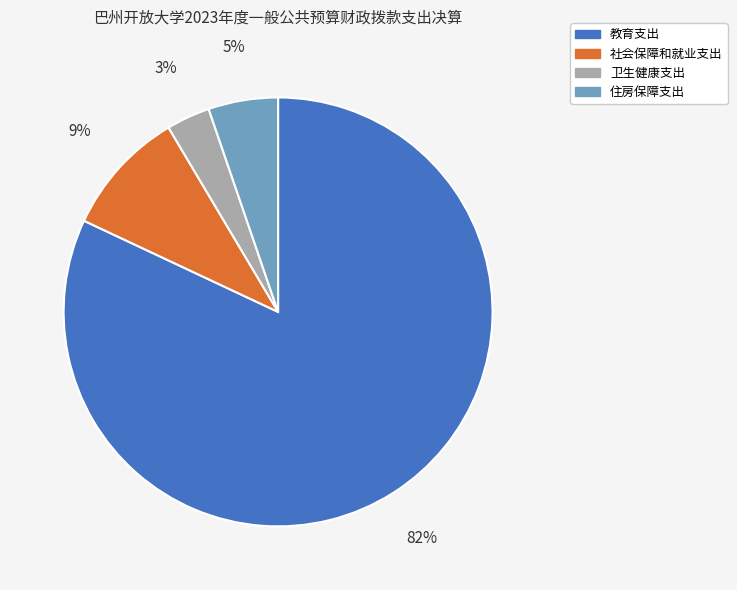

Which has a higher value, 住房保障支出 or 社会保障和就业支出?

社会保障和就业支出